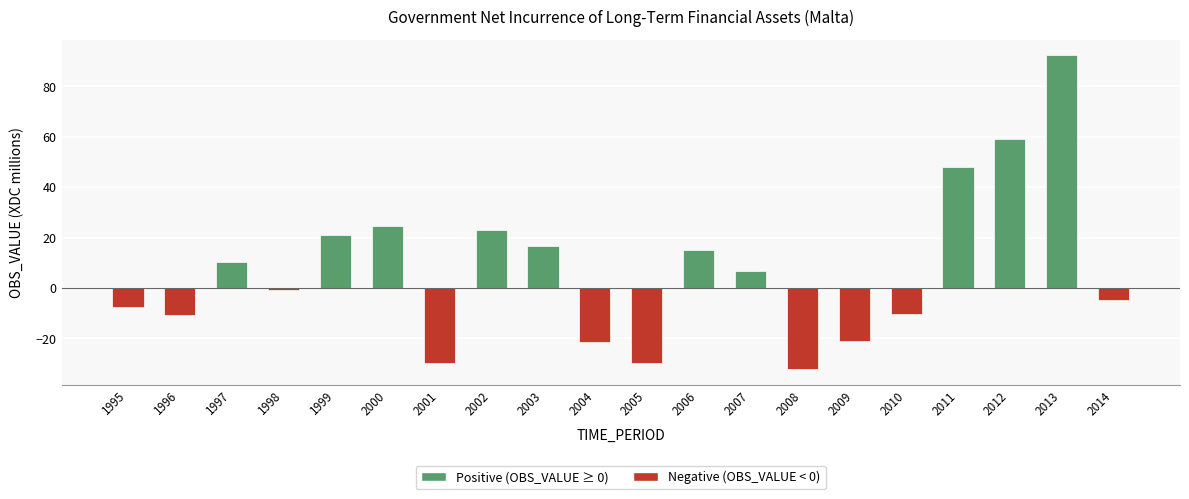

How many values are below zero?

10